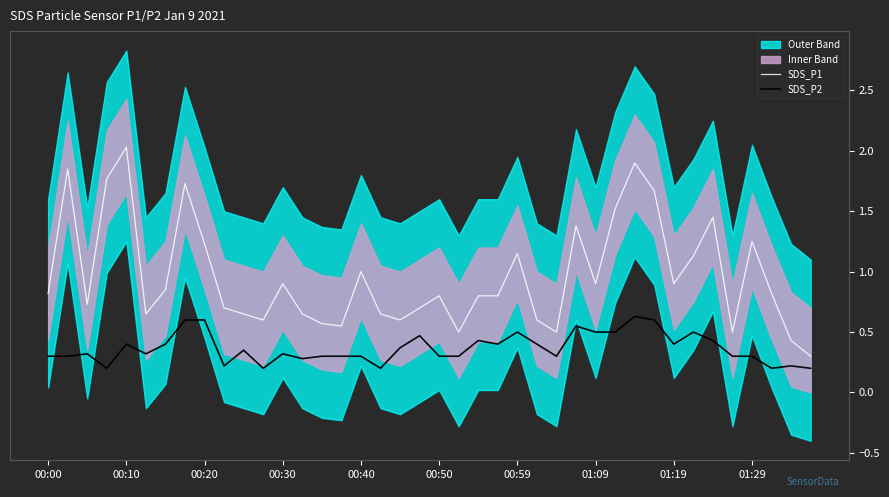

True or false: SDS_P2 has a value of 0.5 at 01:09.

True